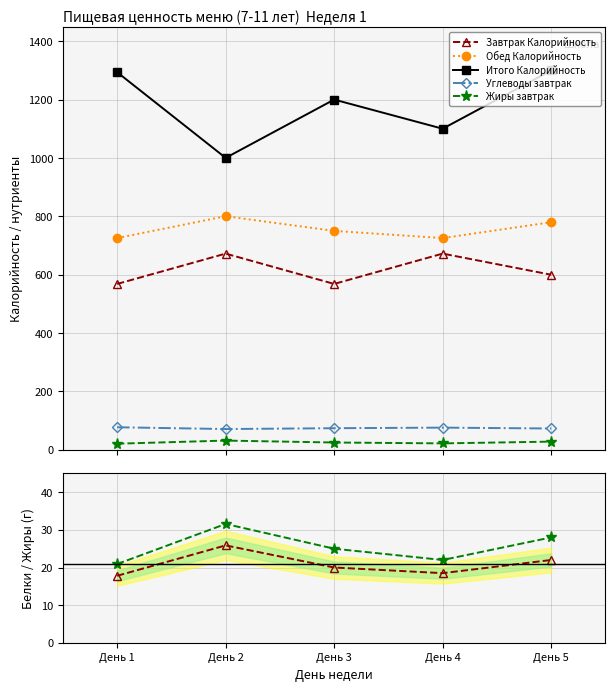

Which series has the largest total across all categories?

Итого Калорийность